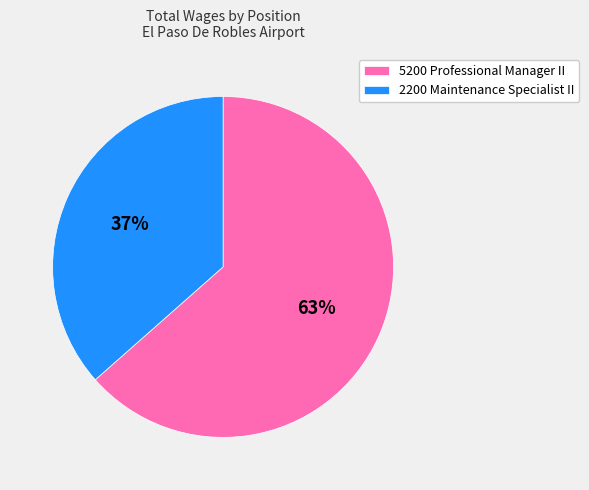

Does any single category account for the majority?

Yes